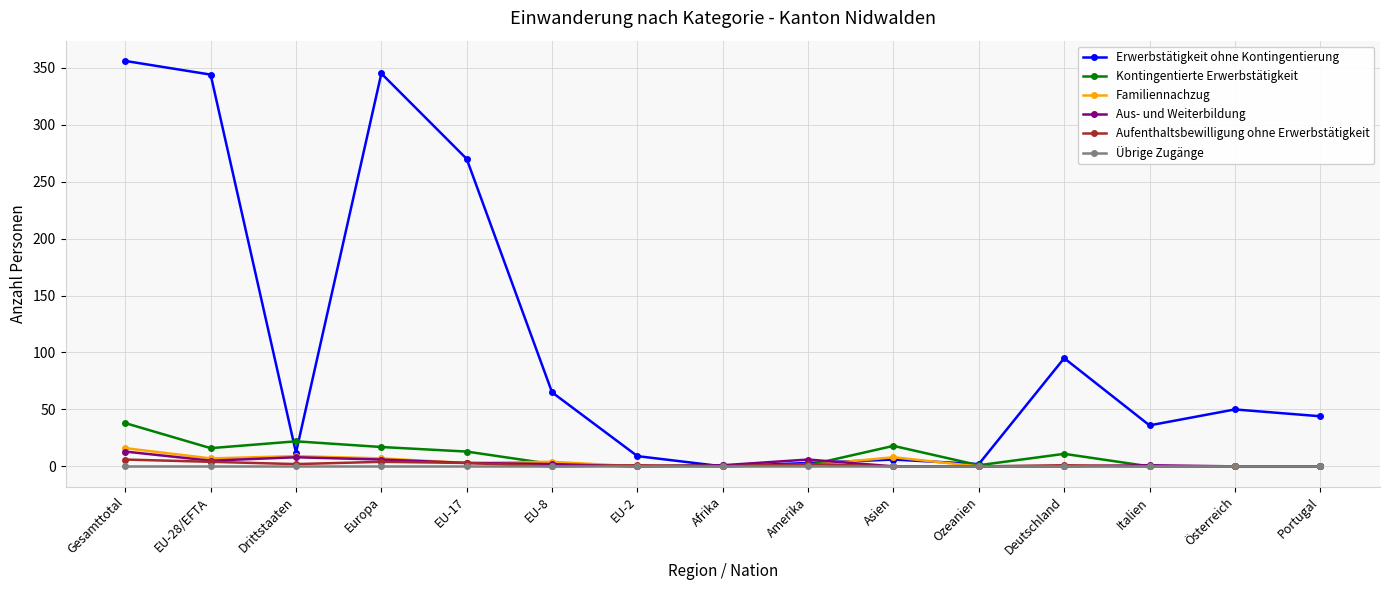

The Familiennachzug series shows 9 at Drittstaaten. True or false?

True